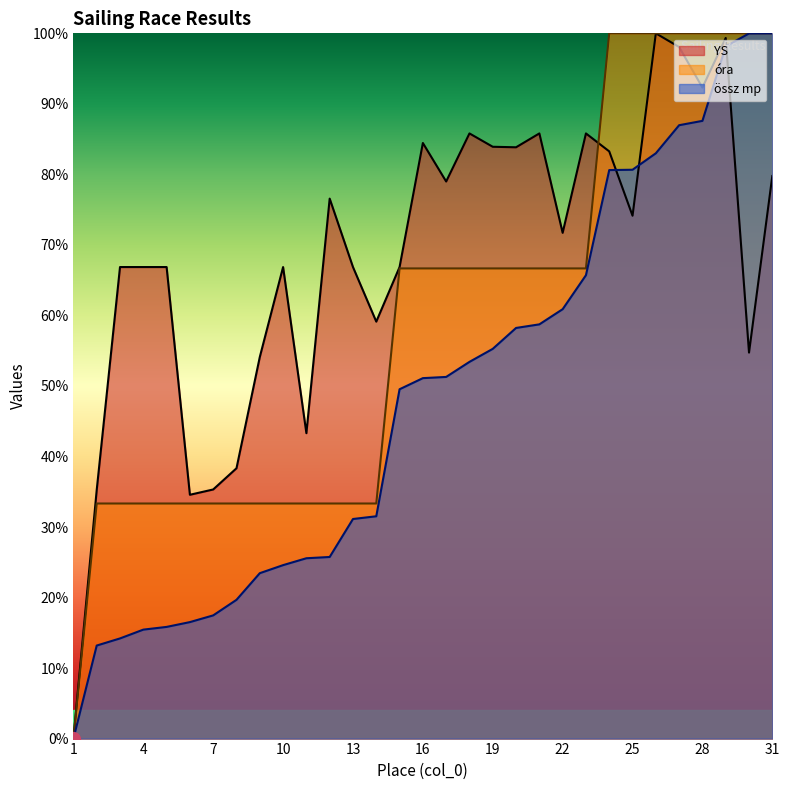

What is the value of the YS point at the 22nd from the left?

0.7